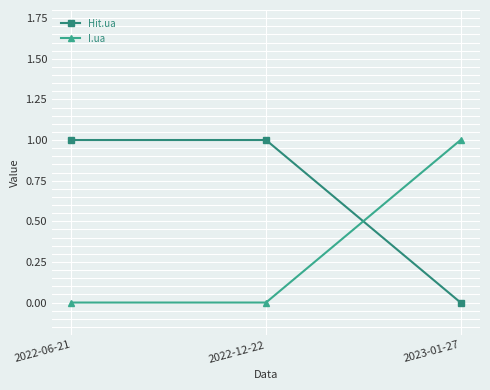

How many lines are shown in the chart?

2